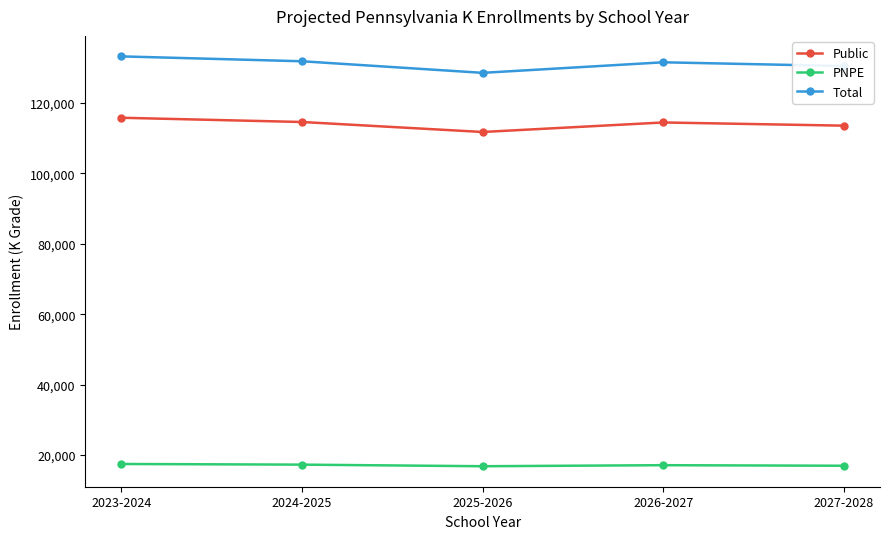

What is the label of the 3rd point from the left?

2025-2026